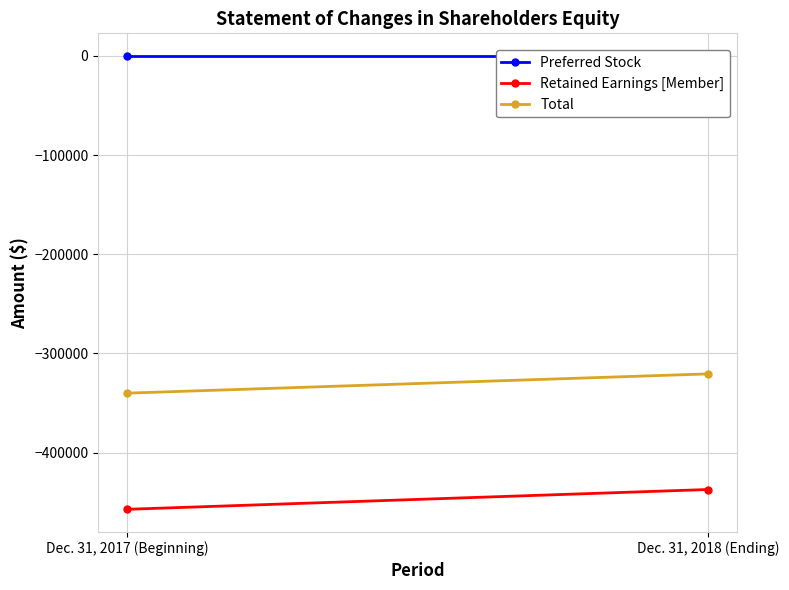

How many data points does each series have?

2